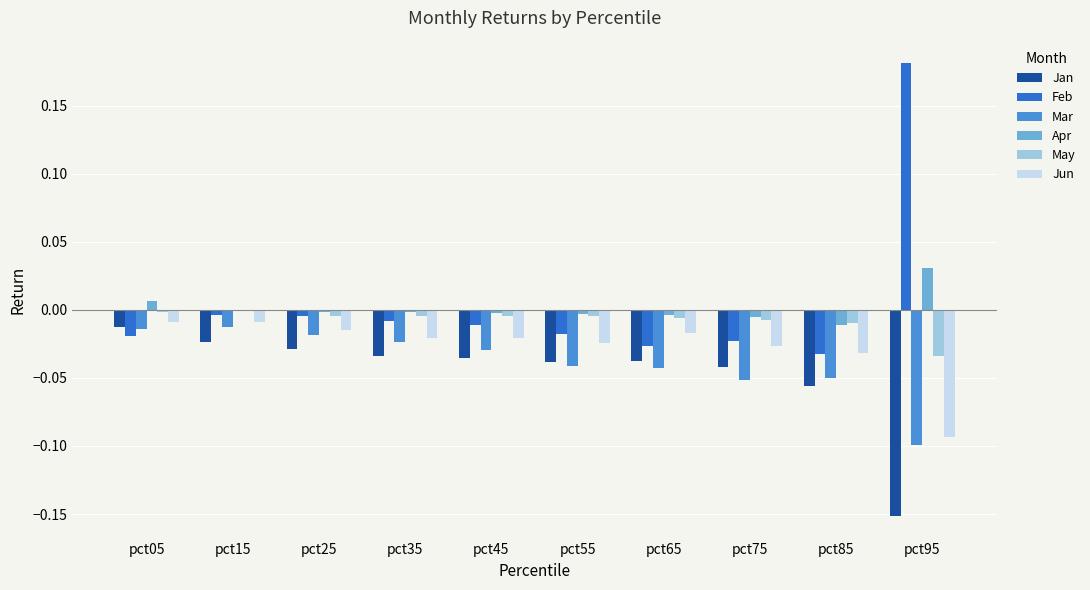

Between pct05 and pct75, which series saw the biggest shift?

Mar